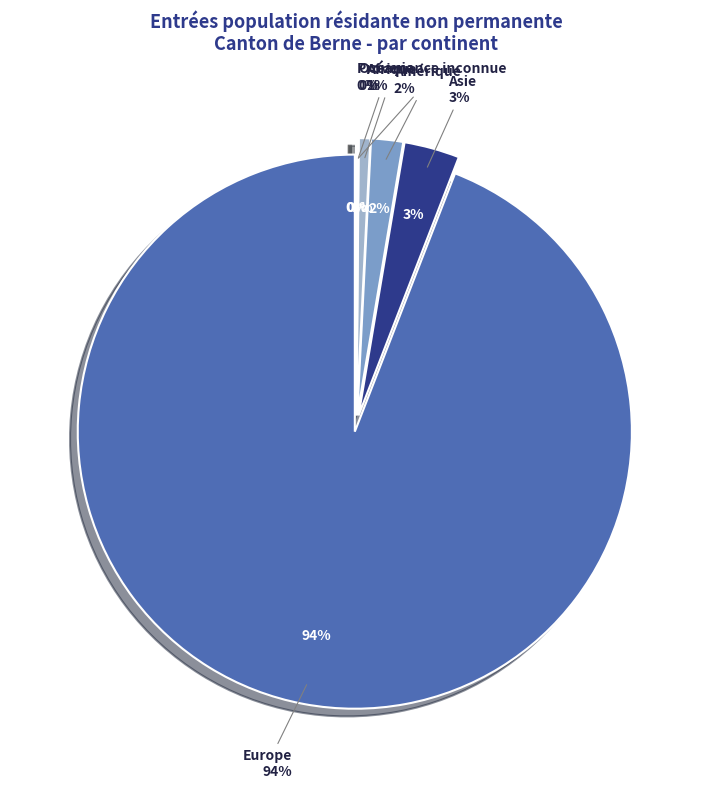

Does Asie represent more than half of the total?

No